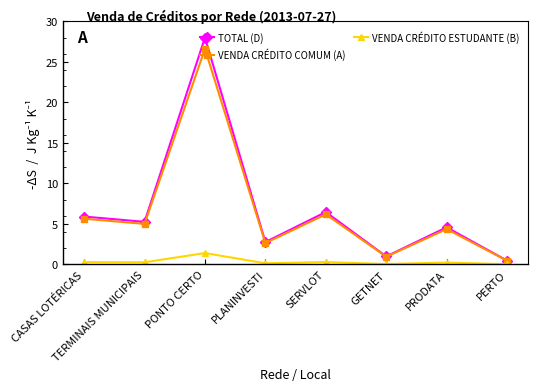

How many values in the VENDA CRÉDITO COMUM (A) series are below 4?

3